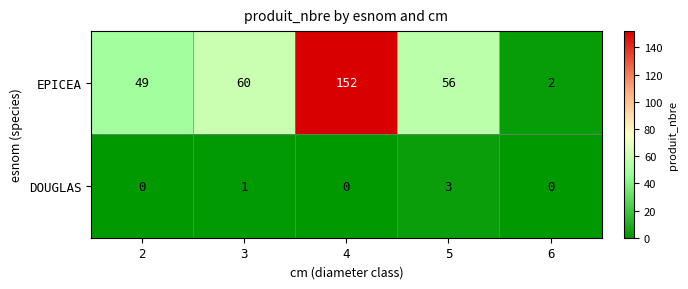

How many data points does each series have?

5